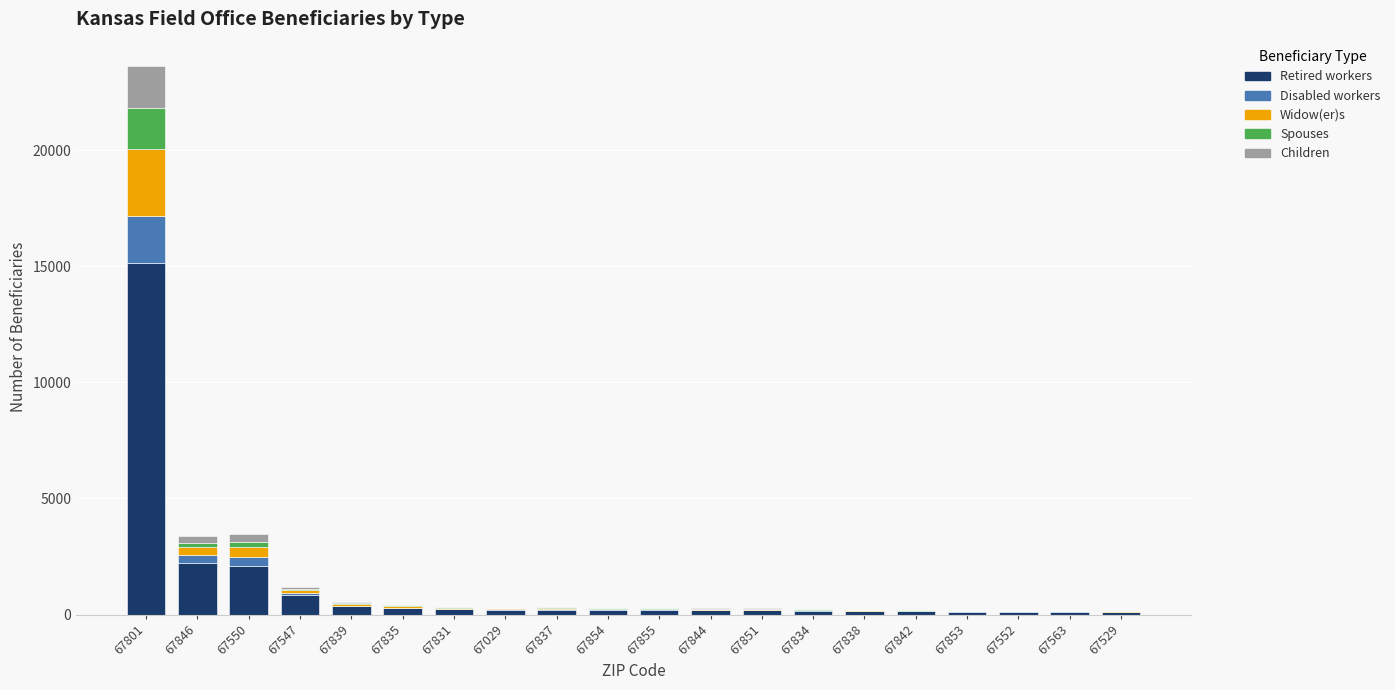

At which category is the sum across all series the highest?

67801